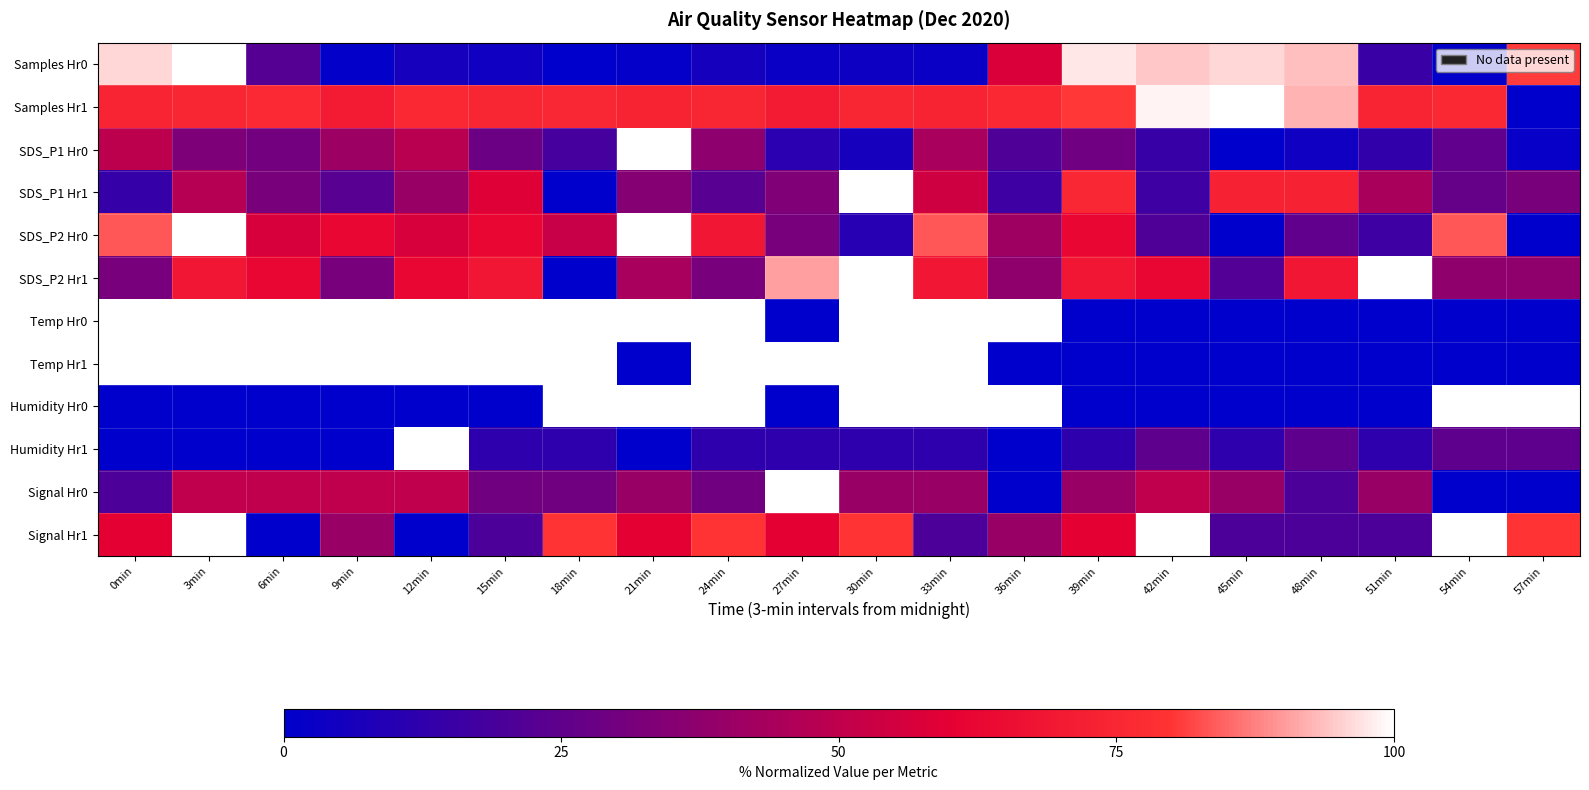

How many distinct data groups are displayed?

12